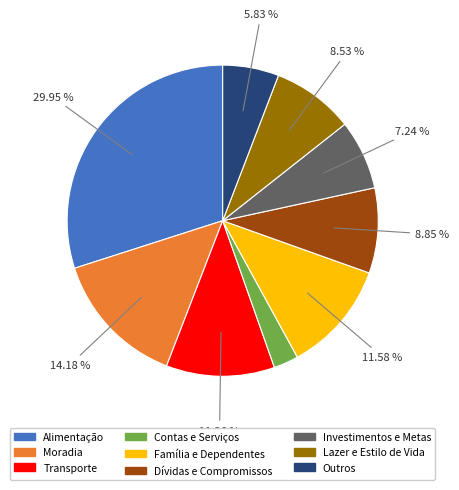

True or false: Investimentos e Metas accounts for 7% of the total.

True